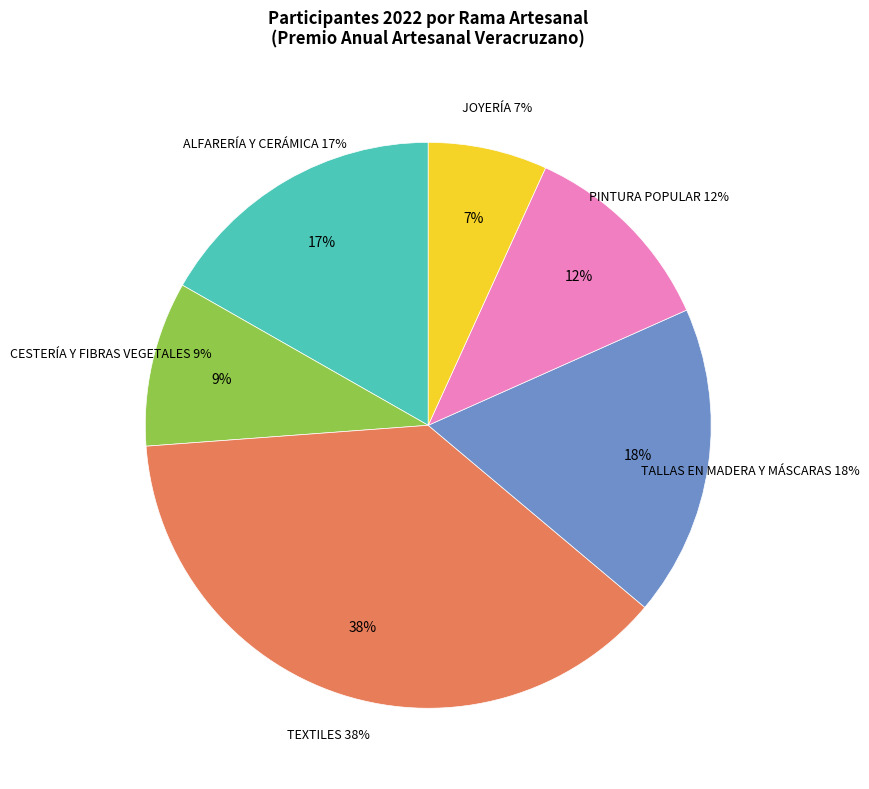

Is there any slice that represents more than half of the pie?

No